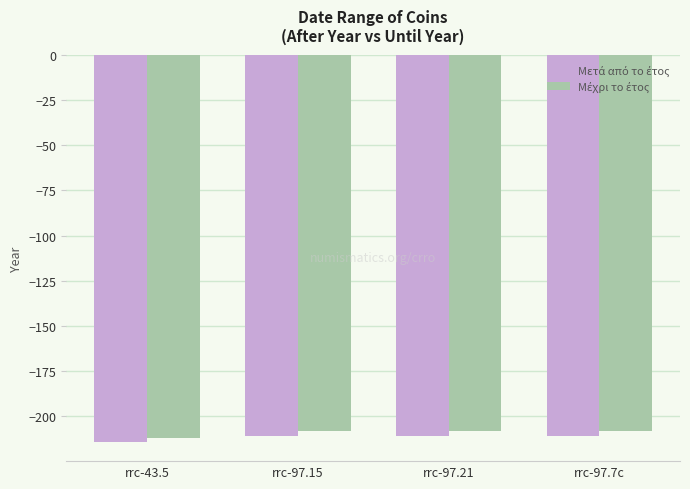

How many bars are there in each group?

2